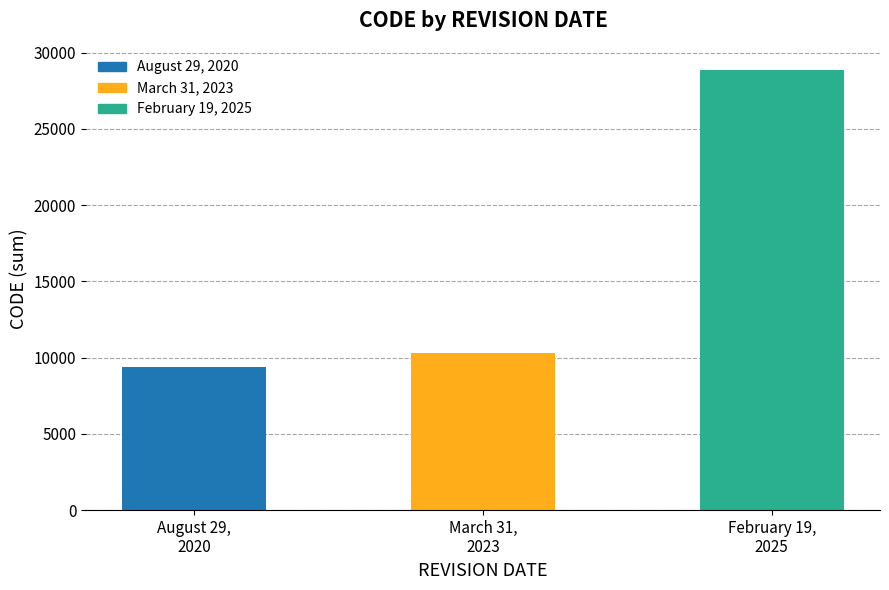

The chart shows a value of 9375 at August 29,
2020. True or false?

True